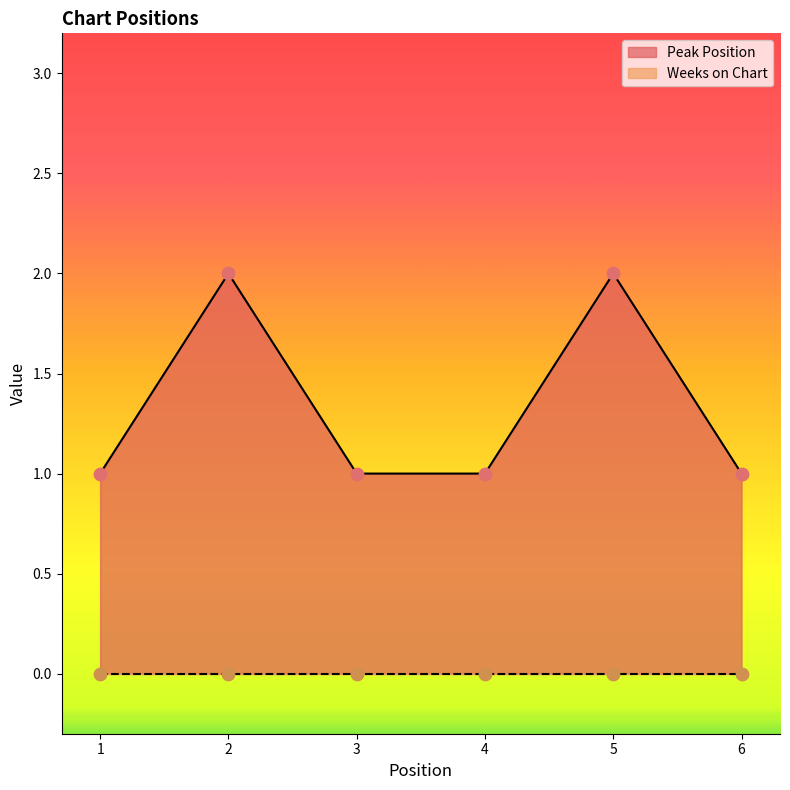

Between 6 and 5, which is larger?

5